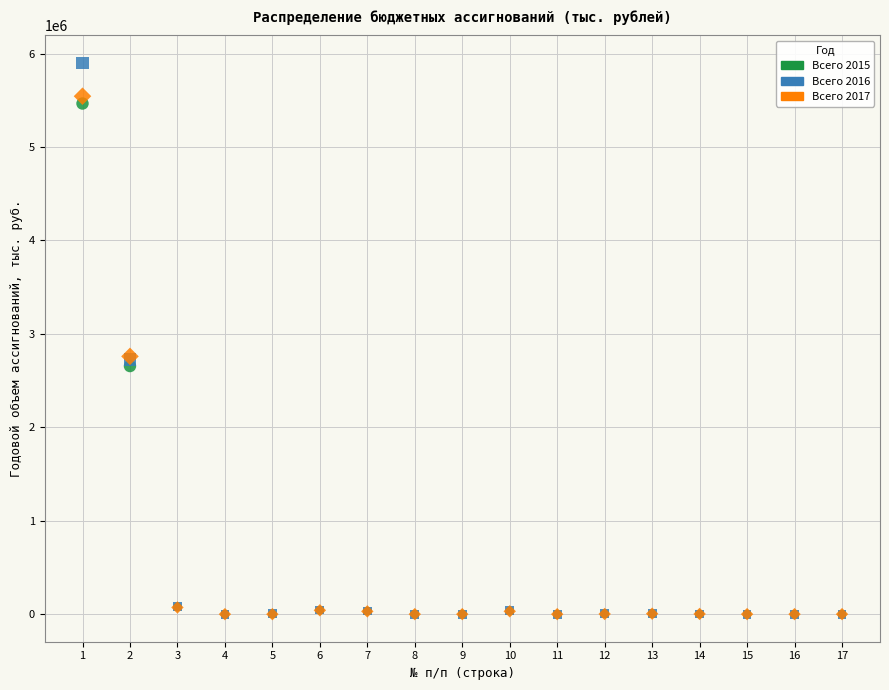

Which series has the largest Y range (max minus min)?

Всего 2016